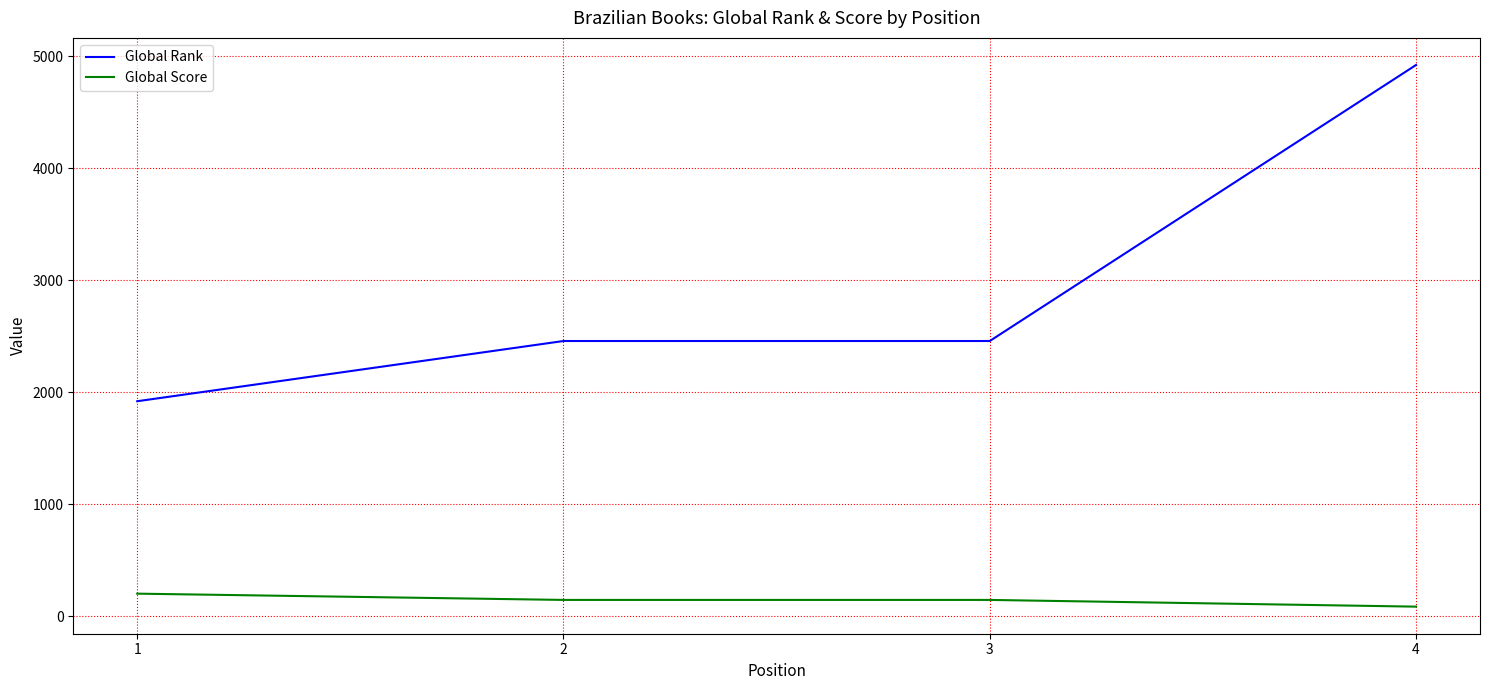

What is the sum of the Global Rank values at 3 and 1?

4376